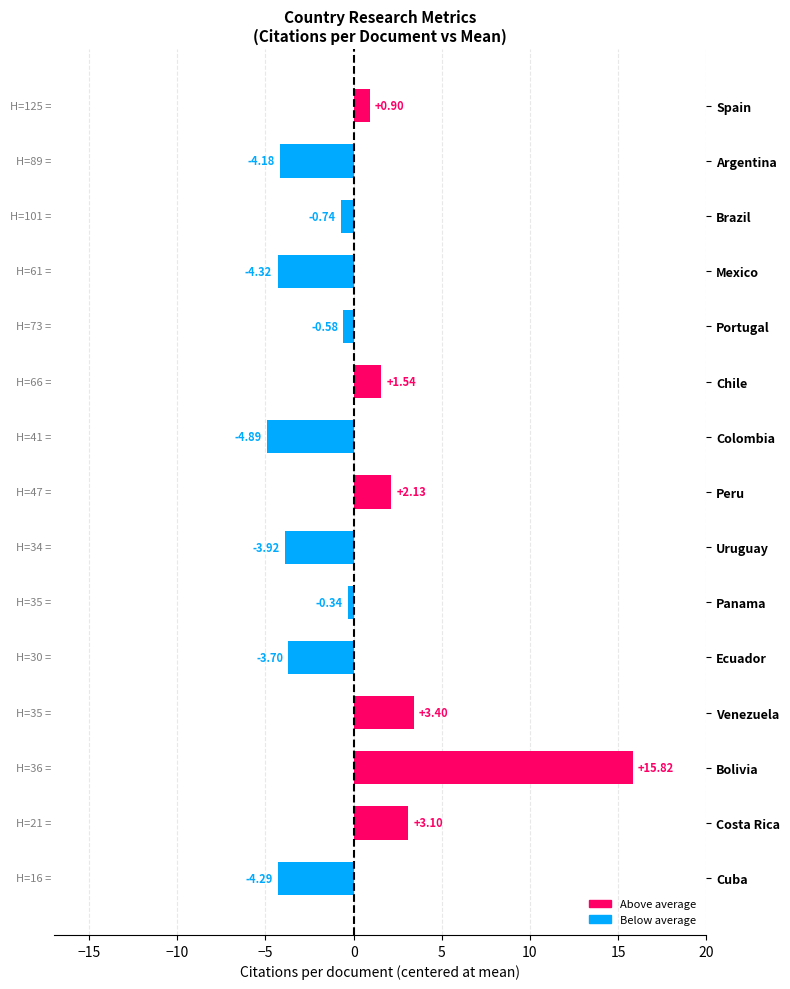

How many negative values are there?

9